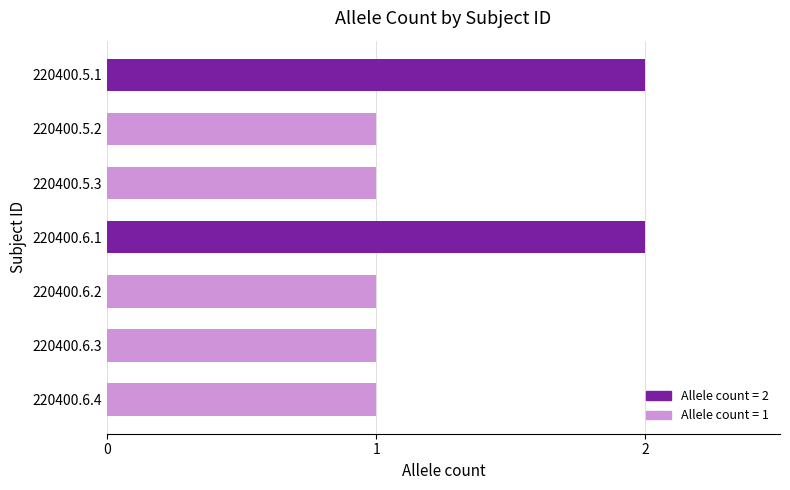

True or false: the data shows 1 at 220400.5.2.

True